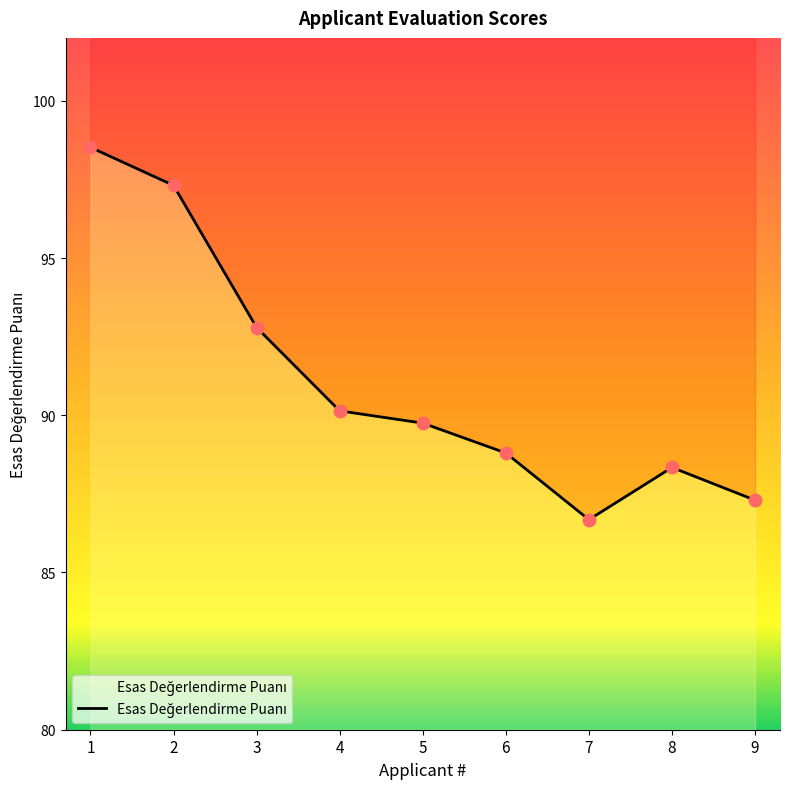

What is the ratio of the value at 4 to the value at 6?

1.0